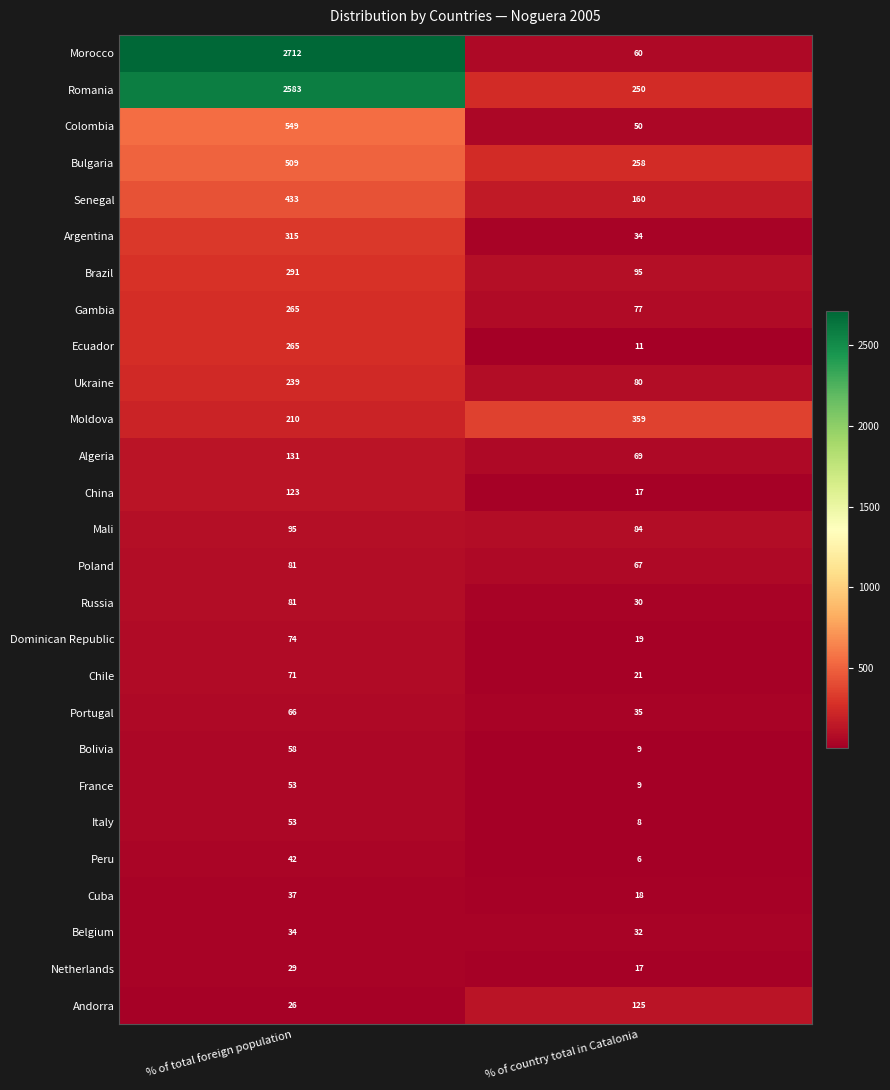

The Chile series shows 15 at % of country total in Catalonia. True or false?

False